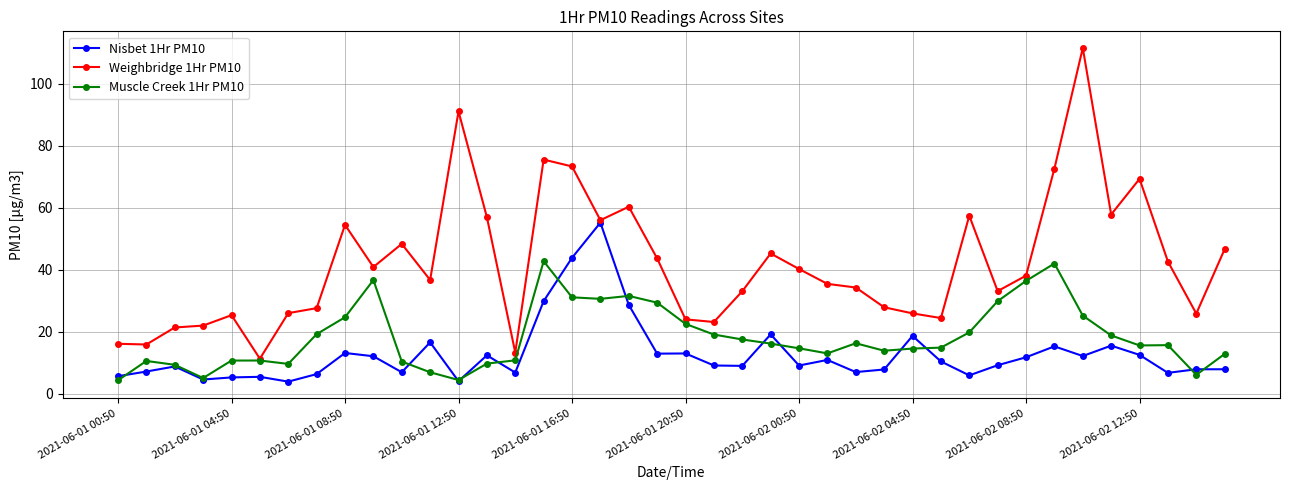

What are all the series names shown in the legend?

Nisbet 1Hr PM10, Weighbridge 1Hr PM10, Muscle Creek 1Hr PM10